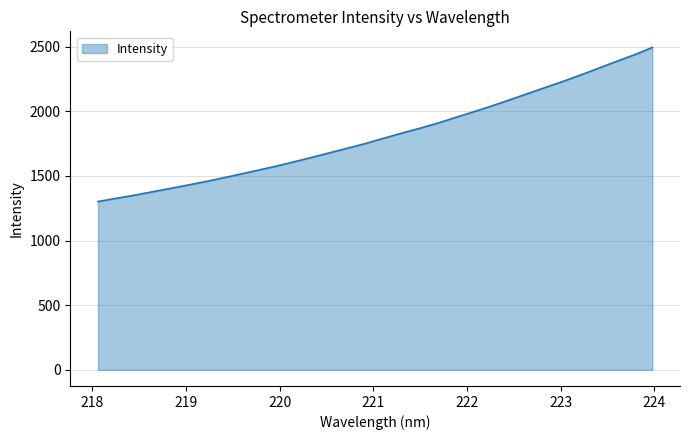

What is the difference between the maximum and minimum values?

1191.5